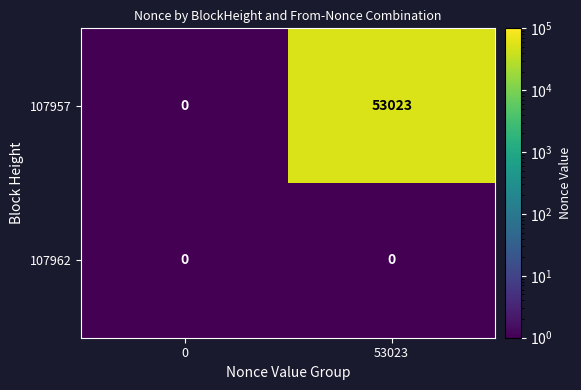

Reading right to left, extract all data points from this chart.

107957: 53023=53023	0=0
107962: 53023=0	0=0